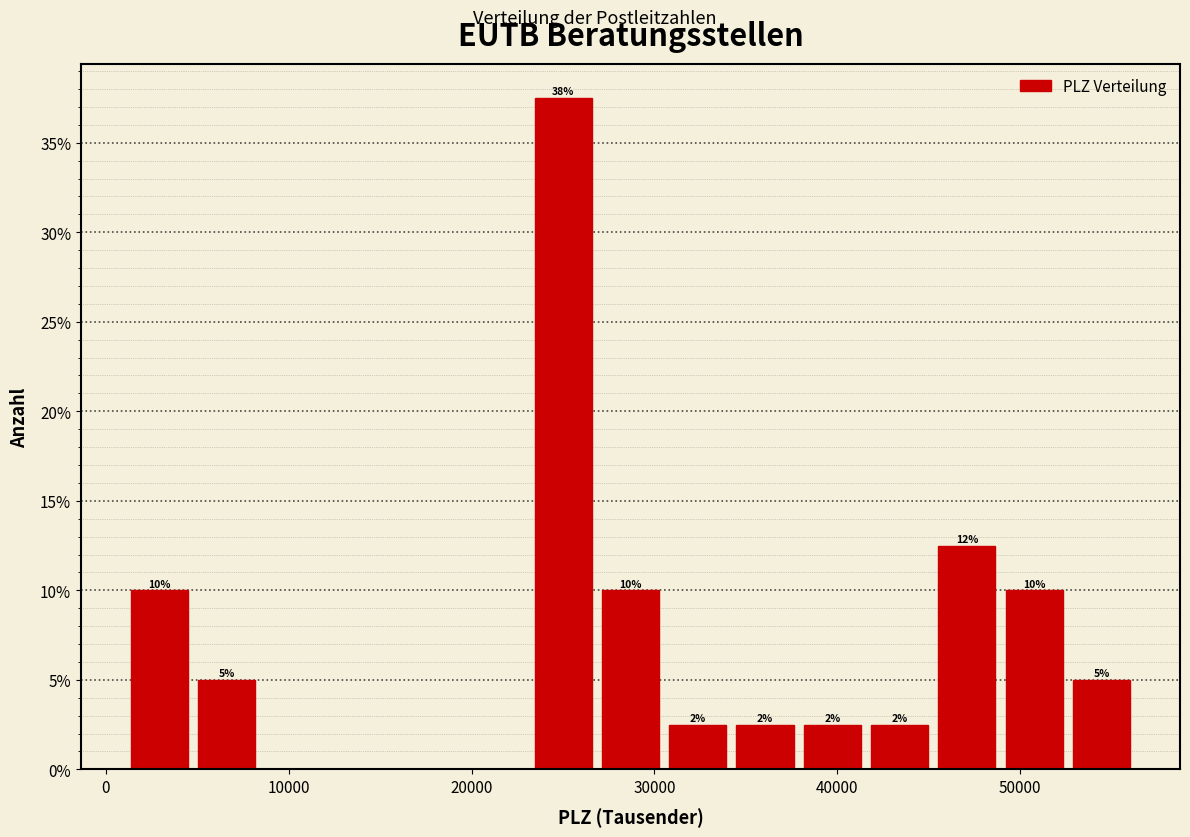

Read against the x-axis, roughly where is the centre of the tallest bar?

25000